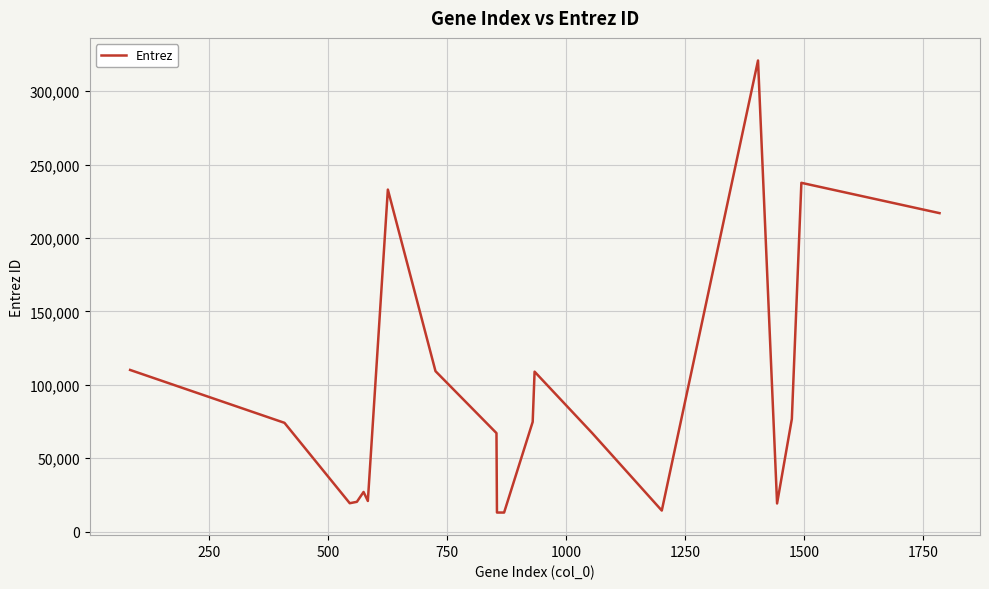

What is the greatest value displayed?

320938